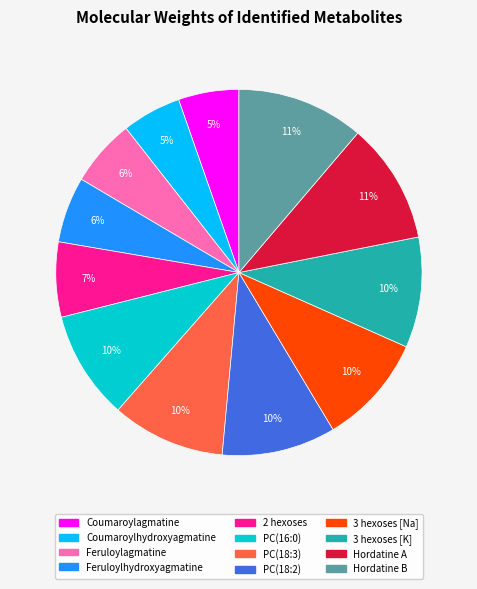

Count the number of slices in the pie.

12